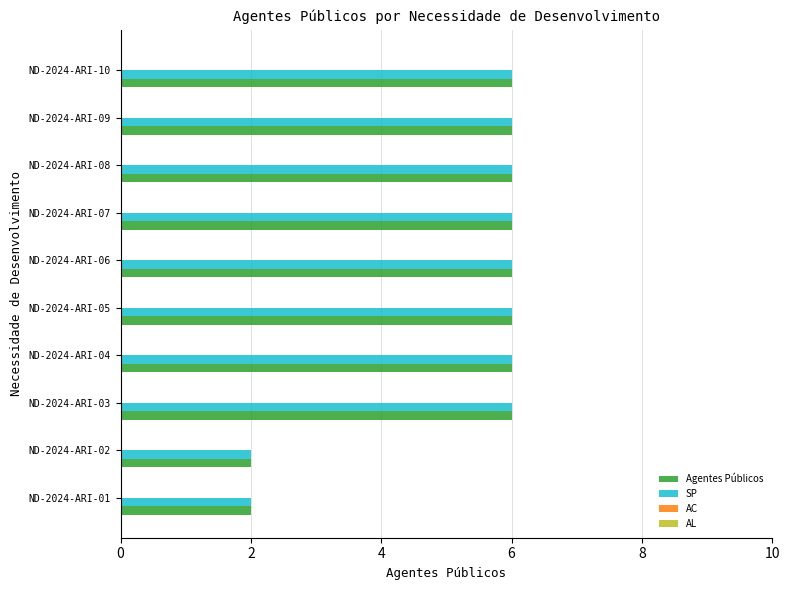

At how many categories does at least one series exceed 4?

8